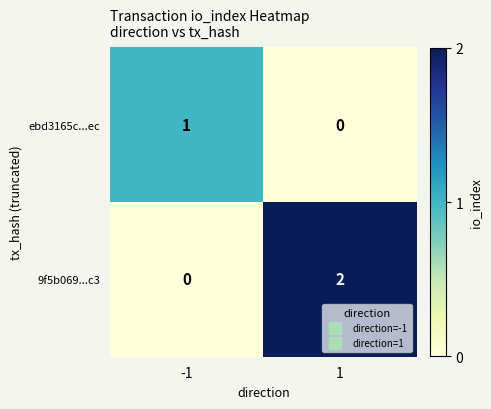

What is the total value across all series at 1?

2